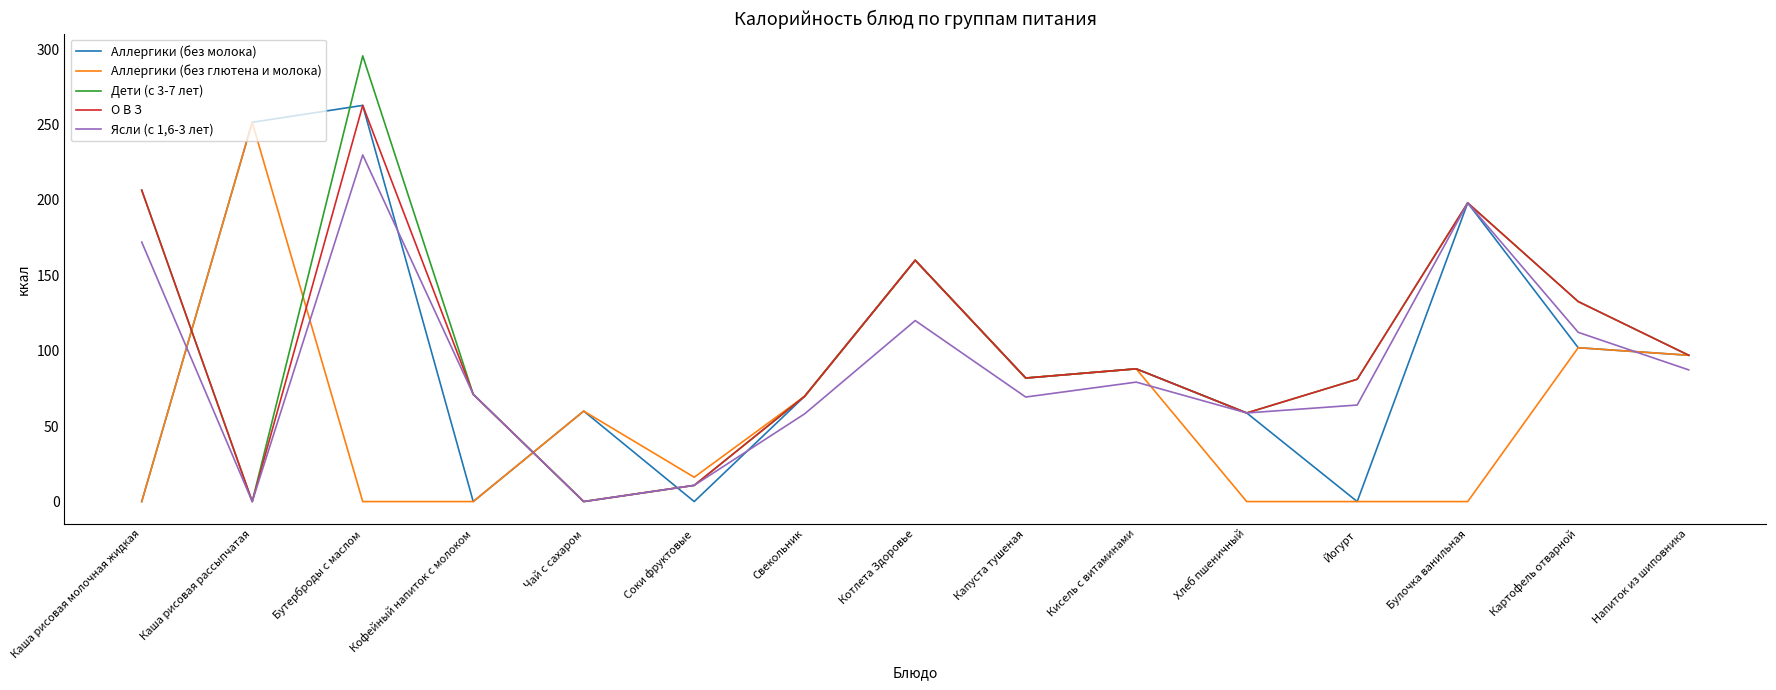

What is the spread (max minus min) of values at Кисель с витаминами?

8.8